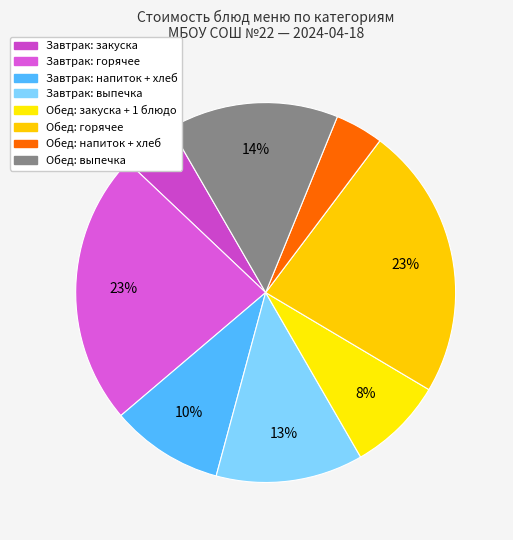

Count the number of slices in the pie.

8